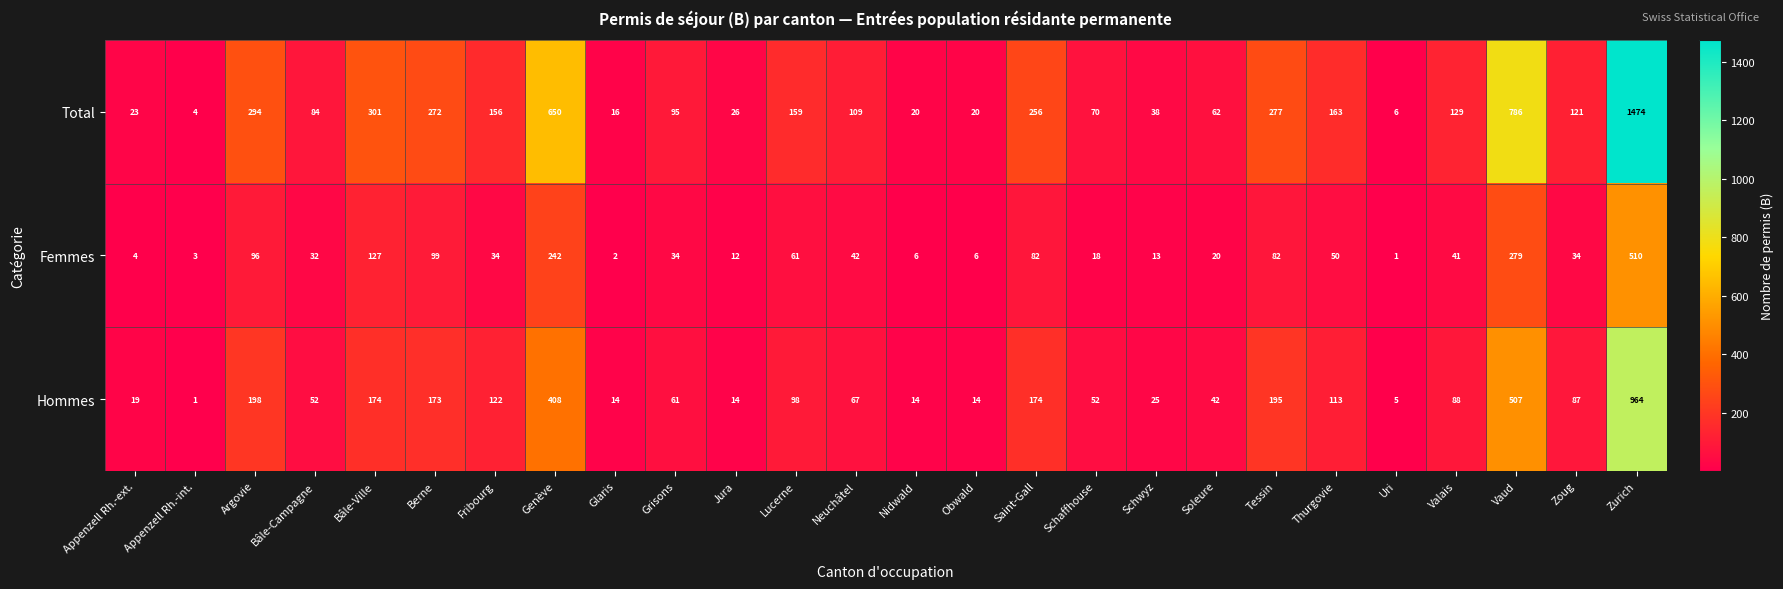

True or false: Hommes has a value of 174 at Saint-Gall.

True